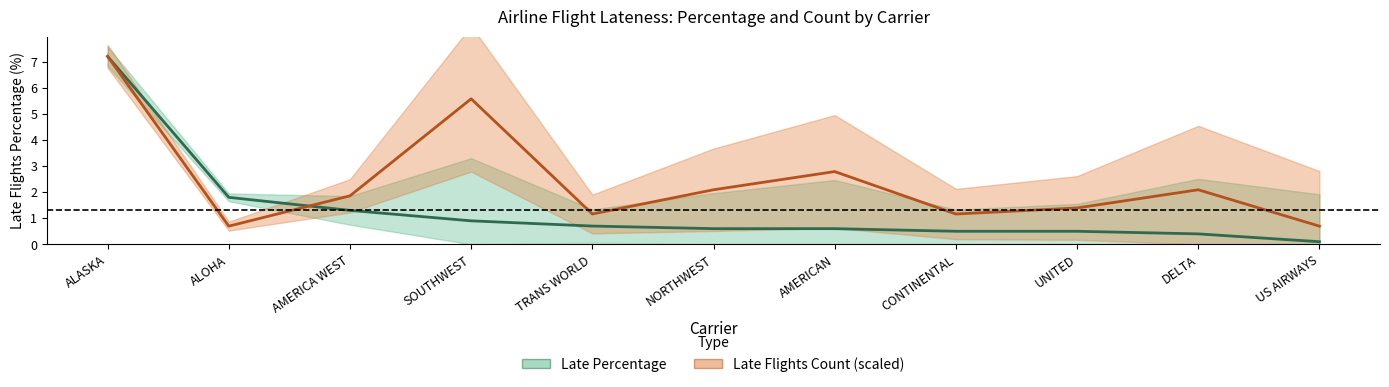

Reading right to left, transcribe all the data shown in this chart.

Late Percentage (%): 0.1	0.4	0.5	0.5	0.6	0.6	0.7	0.9	1.3	1.8	7.2
Late Flights Count (scaled): 0.7	2.1	1.4	1.2	2.8	2.1	1.2	5.6	1.9	0.7	7.2